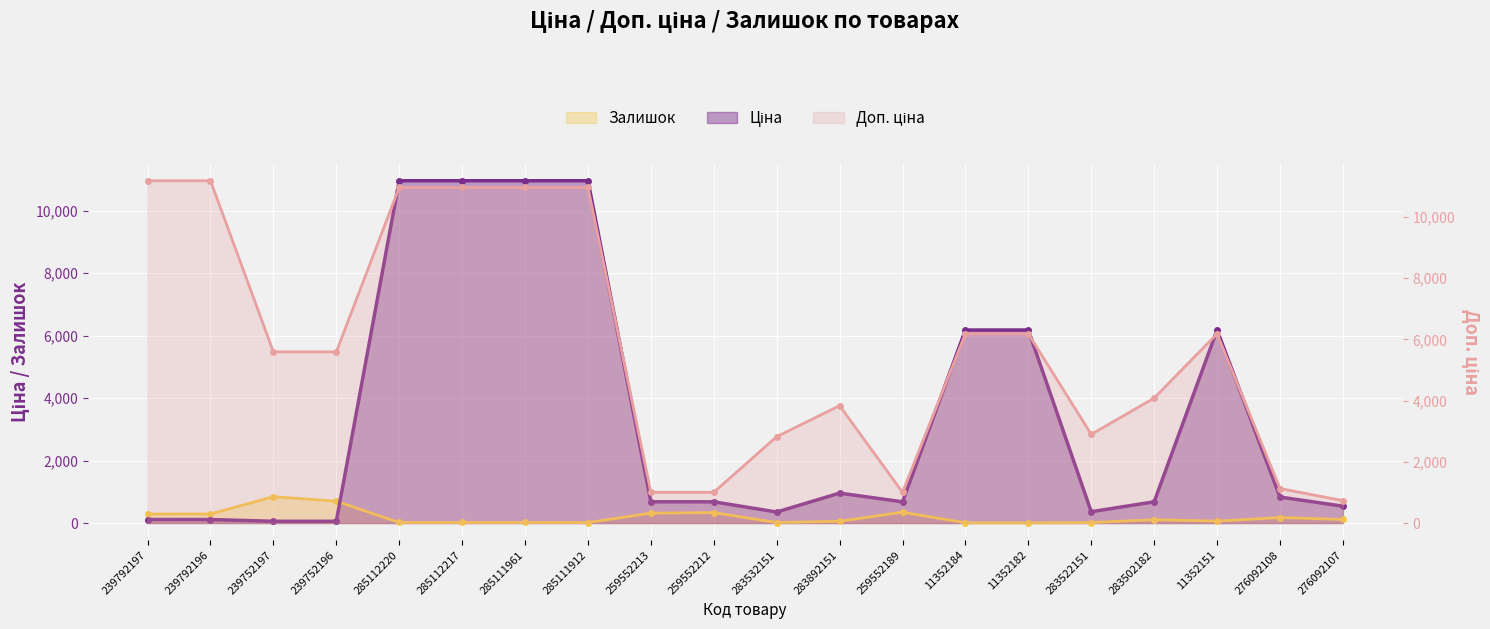

What is the difference between the maximum and second lowest values in the Доп. ціна series?

10177.9